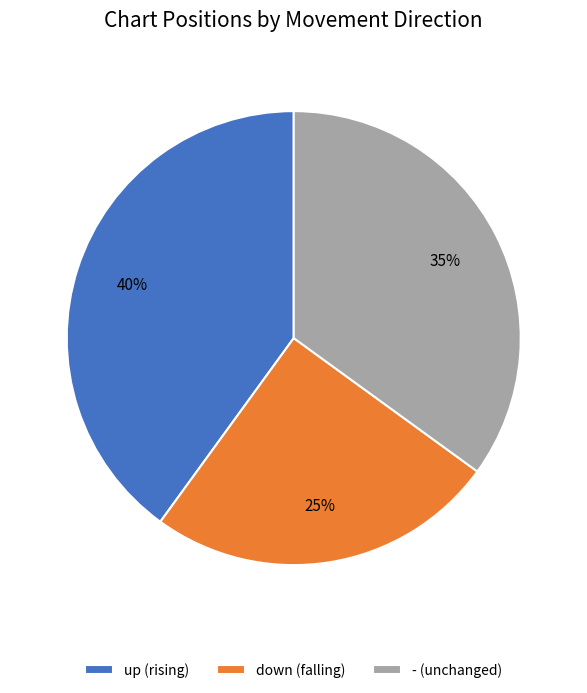

To the nearest percent, what is the combined percentage of down and up?

65%